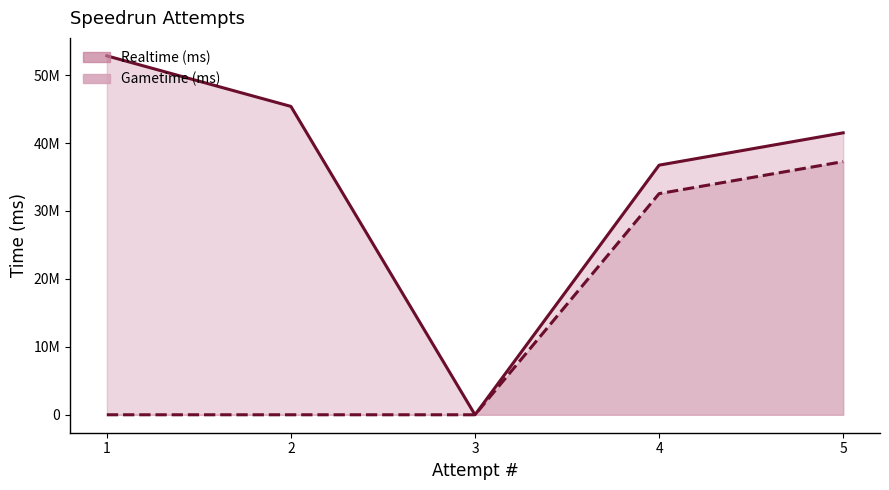

What are all the series names shown in the legend?

Realtime (ms), Gametime (ms)